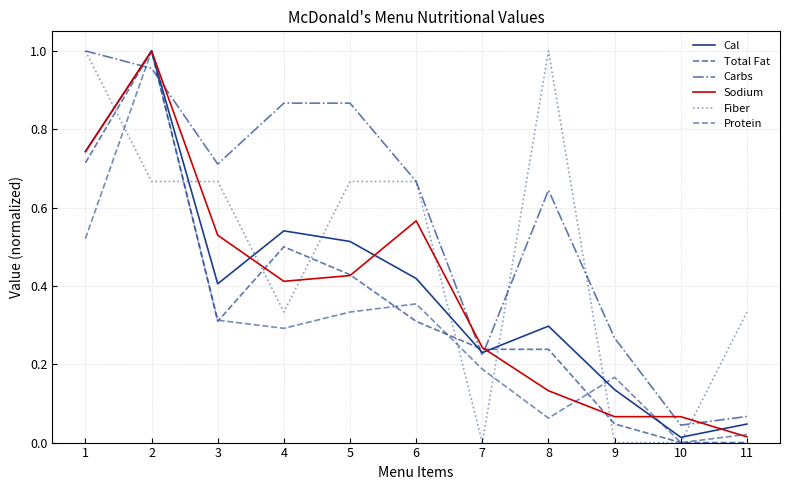

Does the chart display data point markers on the line(s)?

No